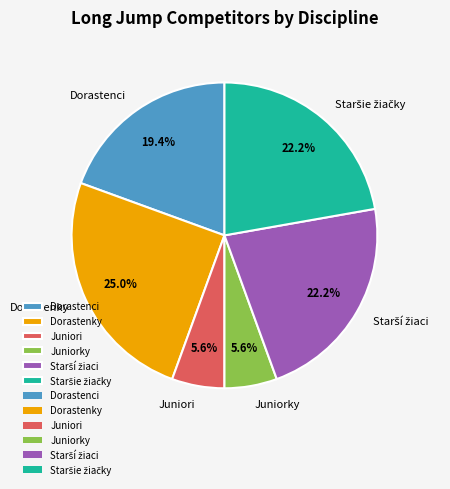

Count the number of slices in the pie.

6